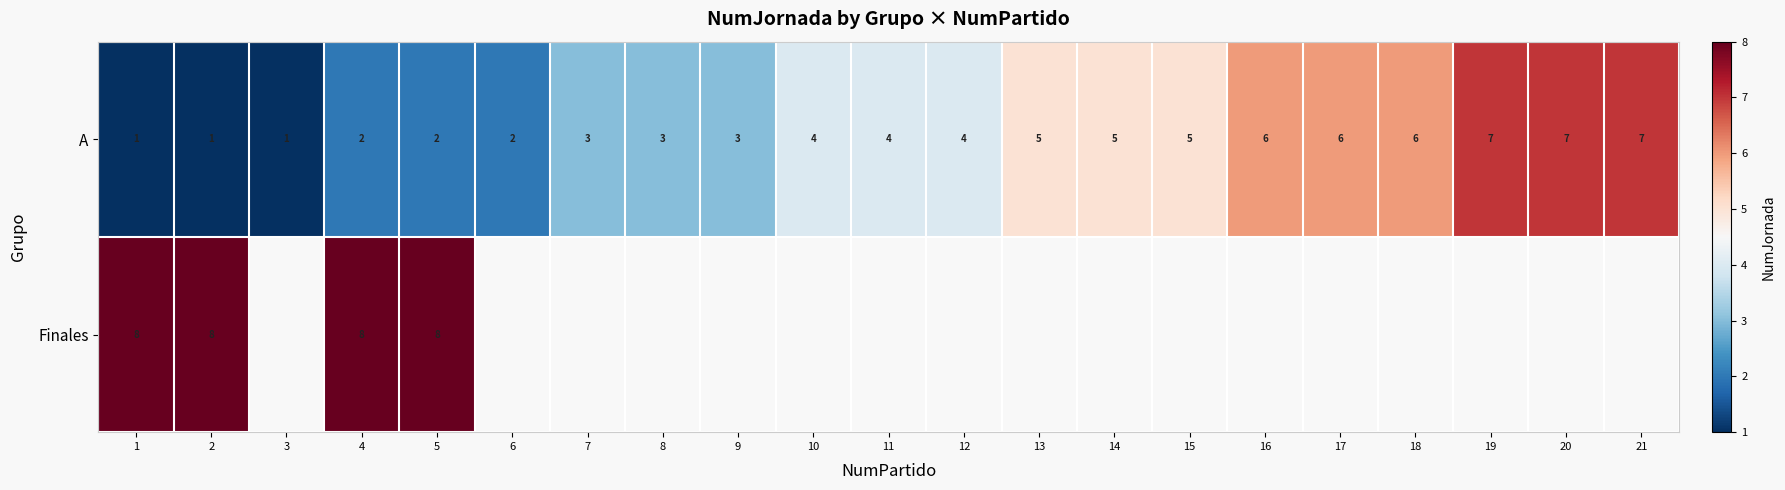

Is it true that A equals 2 at 4?

True